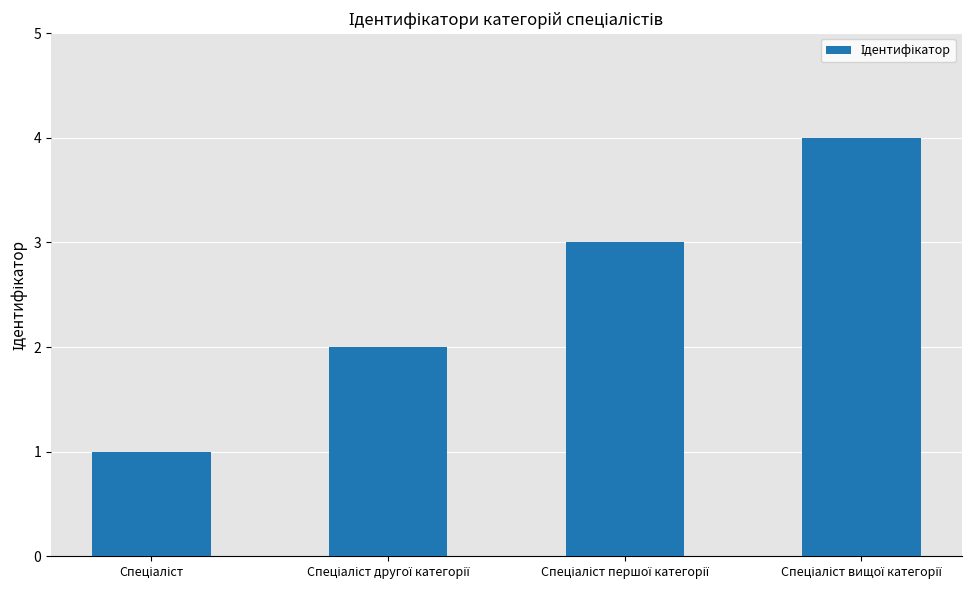

What is the greatest value displayed?

4